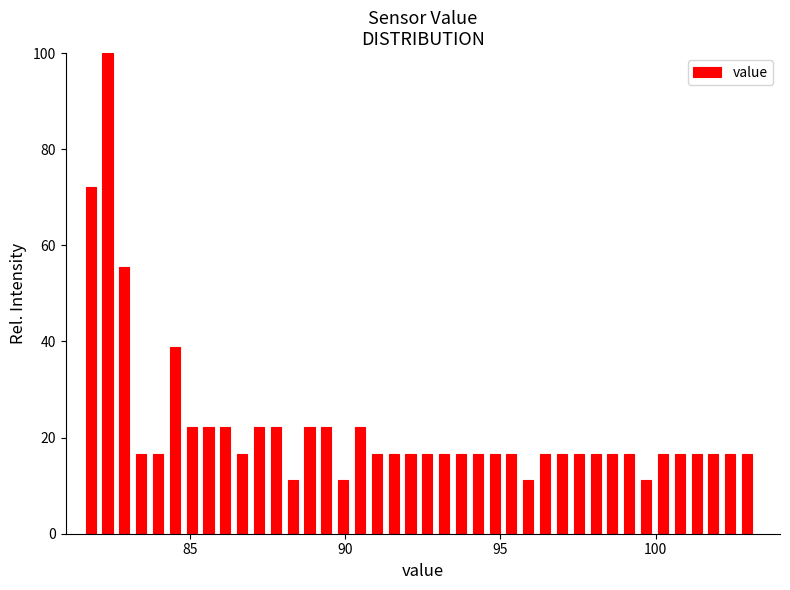

Around what value on the x-axis is the tallest bar? Give the approximate position of its centre, as read against the axis.

82.5